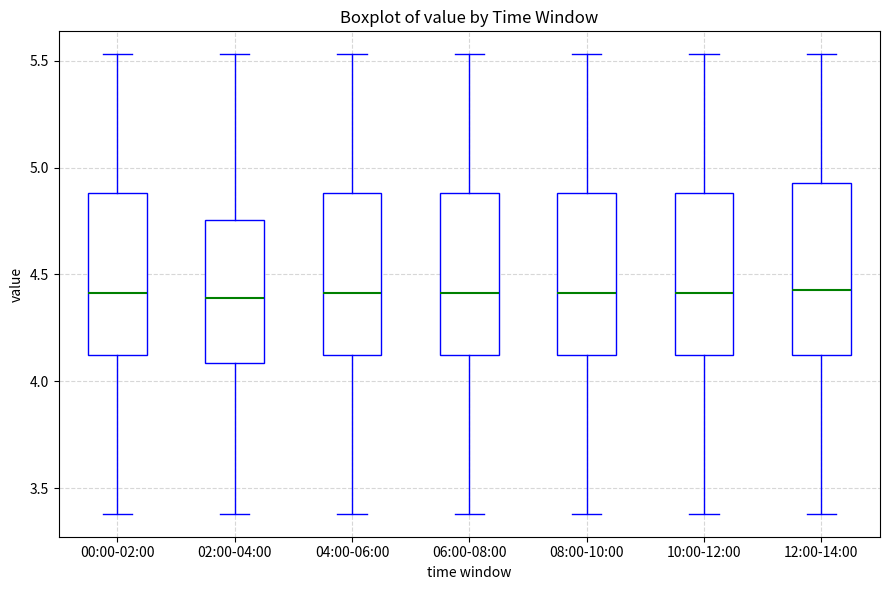

Reading left to right, transcribe this box plot: for each box, give where its median line is, the range the box spans, and where its two whiskers end, as read against the y-axis. The values are not printed on the chart, so give them approximately, as read against the axis.

00:00-02:00: median 4.40, box 4.10 to 4.90, whiskers 3.40 to 5.55
02:00-04:00: median 4.40, box 4.10 to 4.75, whiskers 3.40 to 5.55
04:00-06:00: median 4.40, box 4.10 to 4.90, whiskers 3.40 to 5.55
06:00-08:00: median 4.40, box 4.10 to 4.90, whiskers 3.40 to 5.55
08:00-10:00: median 4.40, box 4.10 to 4.90, whiskers 3.40 to 5.55
10:00-12:00: median 4.40, box 4.10 to 4.90, whiskers 3.40 to 5.55
12:00-14:00: median 4.45, box 4.10 to 4.95, whiskers 3.40 to 5.55